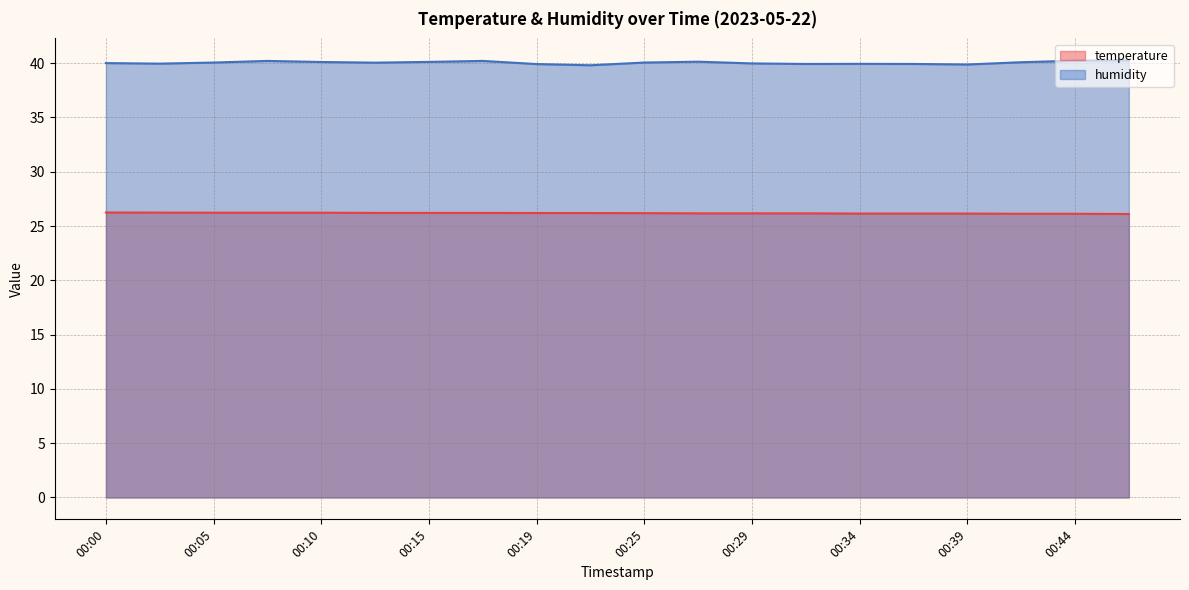

What is the value of the temperature point at the 19th from the left?

26.1